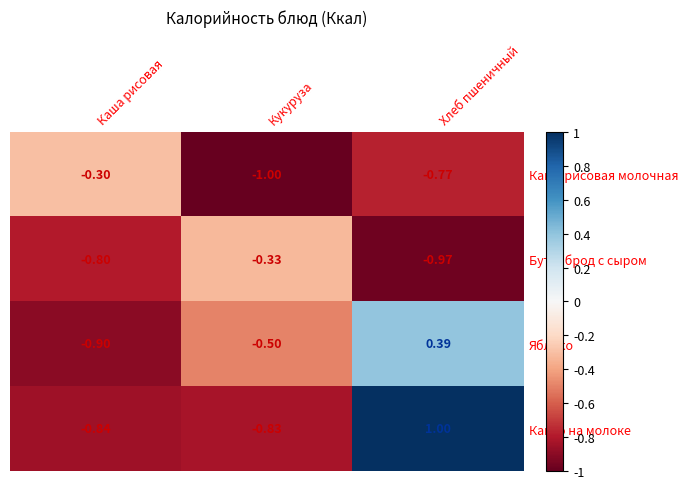

At which label is Яблоко closest to 0?

Хлеб пшеничный